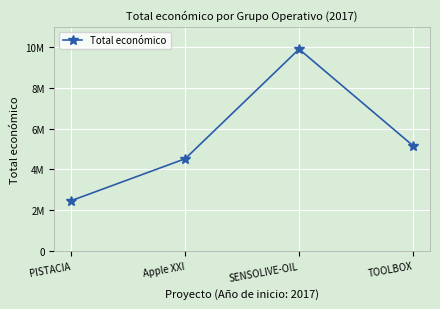

What is the minimum value shown in the chart?

2464572